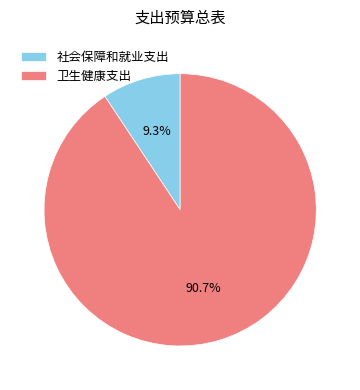

Is it true that 社会保障和就业支出 is 1% of the pie?

False